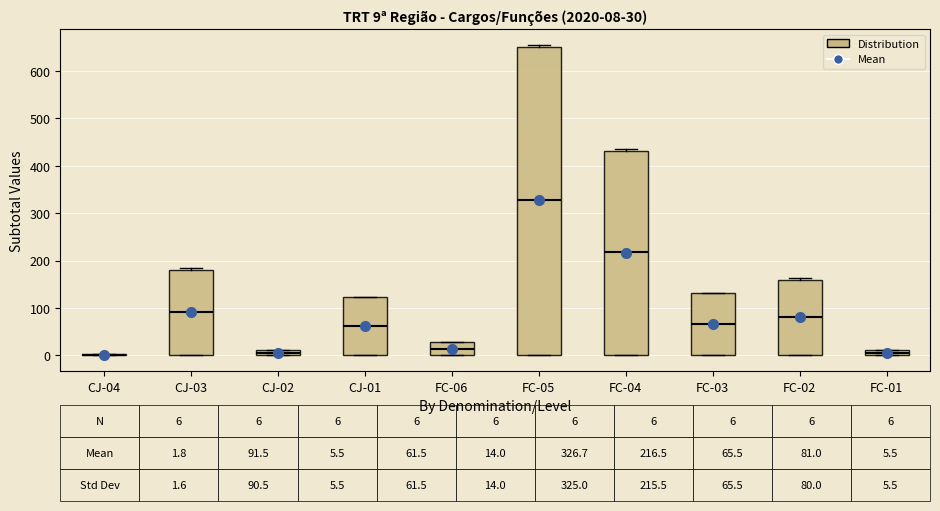

Which box is the tallest, from its lower edge to its upper edge?

FC-05